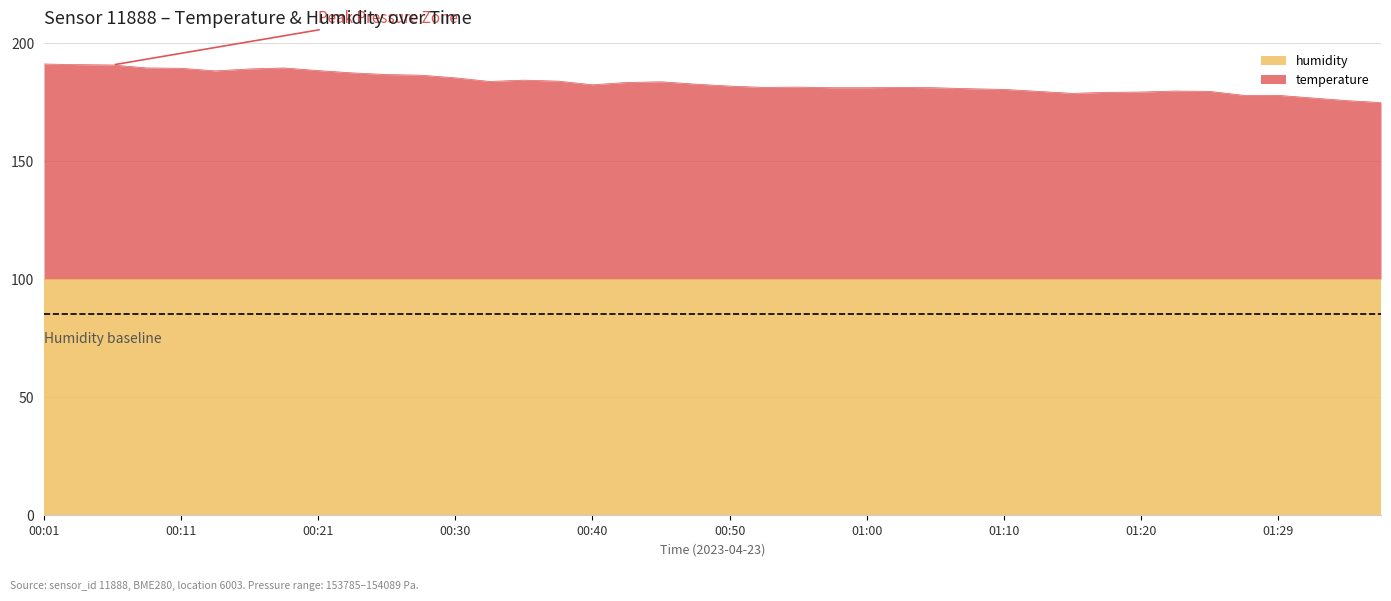

What is the minimum value for humidity?

100.0